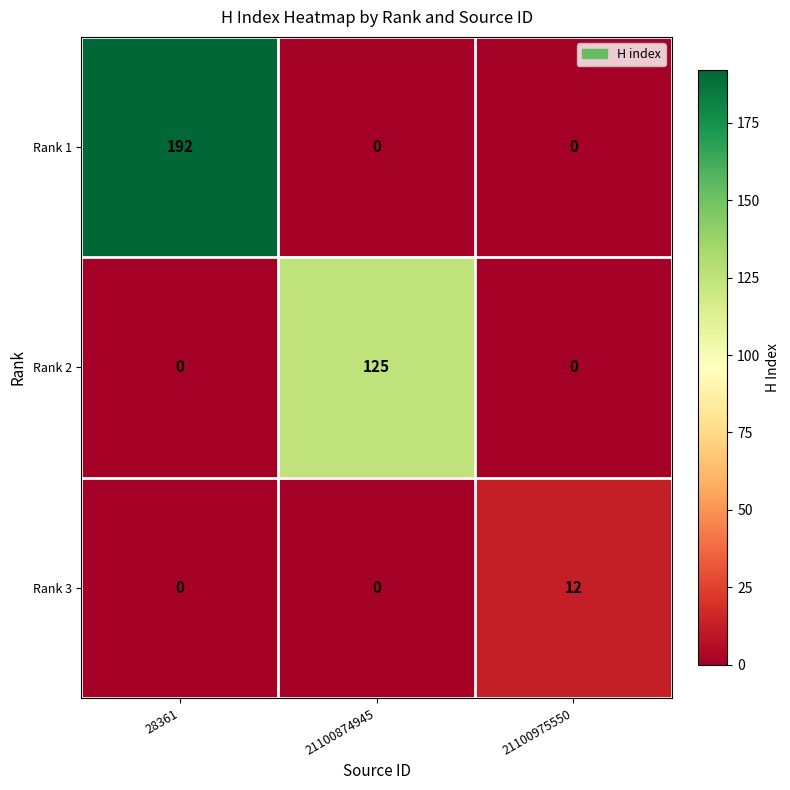

Reading right to left, list all the values displayed in this chart.

Rank 1: 0	0	192
Rank 2: 0	125	0
Rank 3: 12	0	0